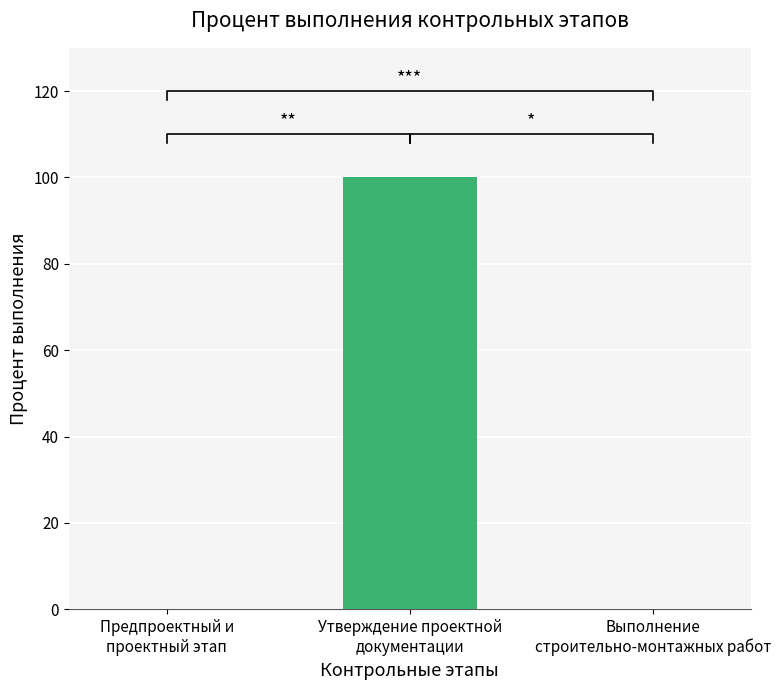

Which has a higher value, Утверждение проектной
документации or Предпроектный и
проектный этап?

Утверждение проектной
документации